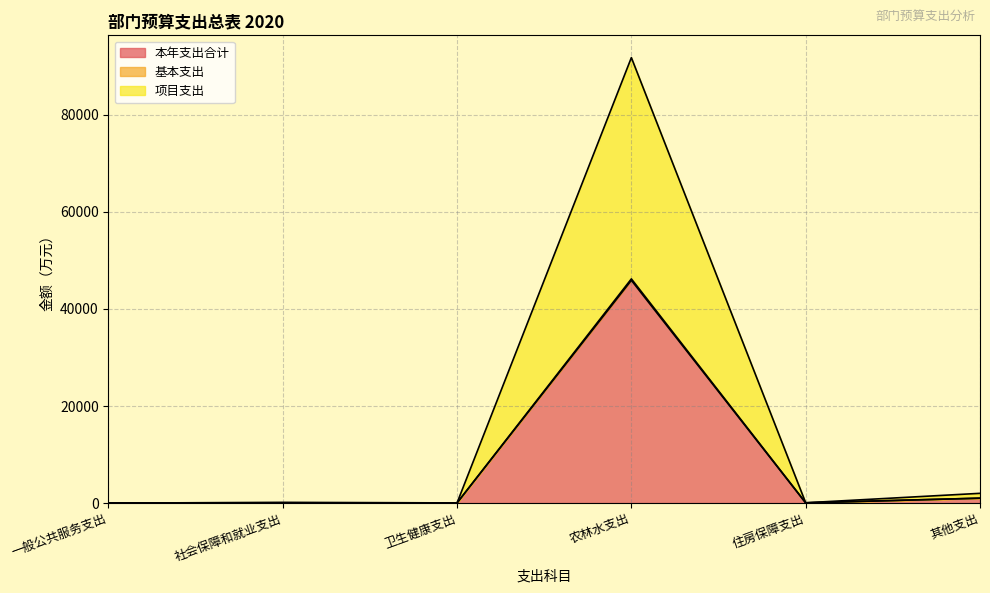

True or false: 项目支出 has a value of 84.2 at 住房保障支出.

False